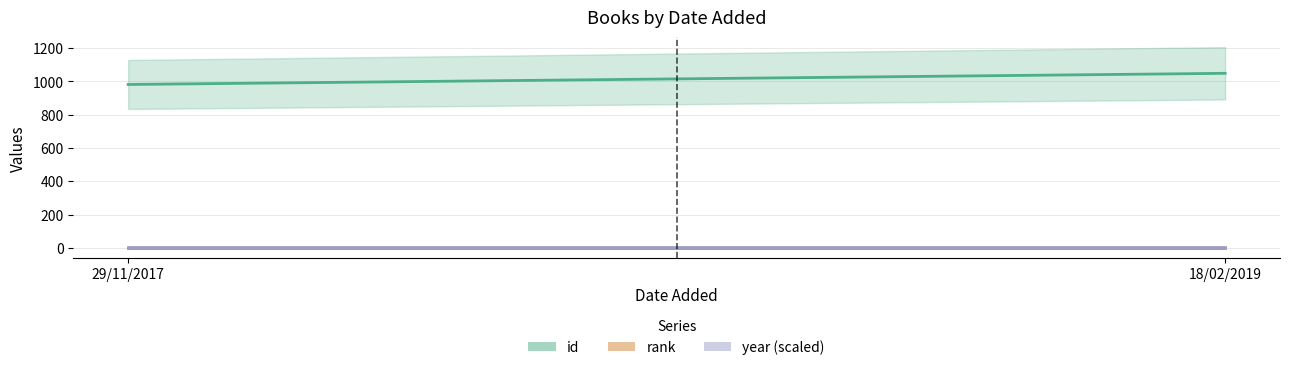

What is the spread (max minus min) of values at 29/11/2017?

980